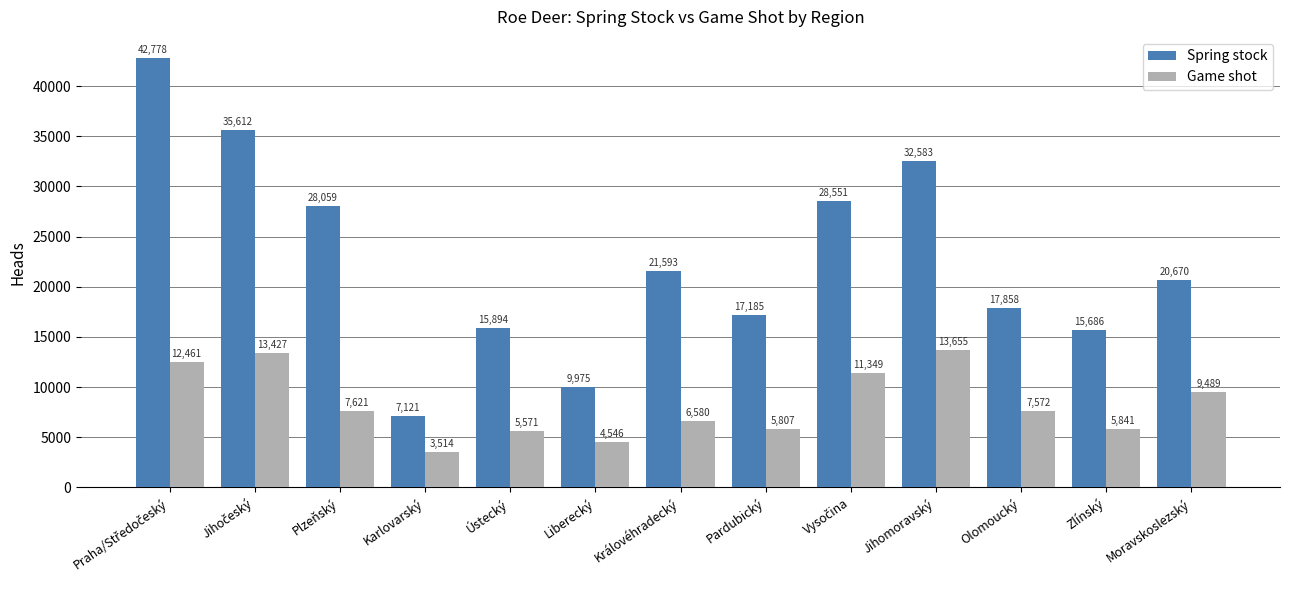

What is the sum of all Spring stock values?

293565